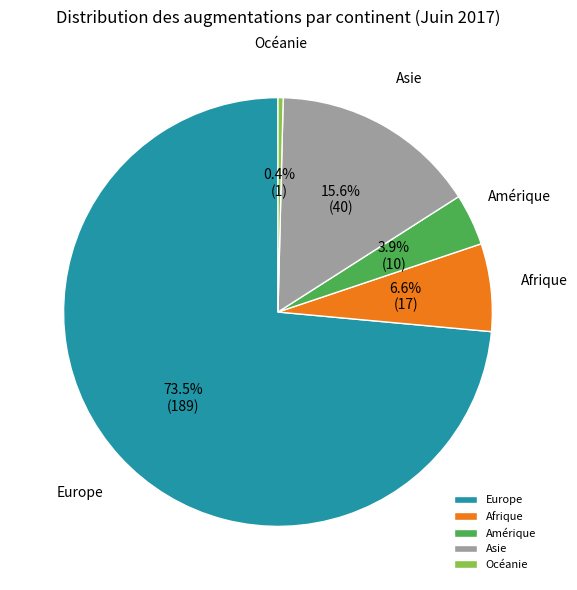

Which category accounts for the majority?

Europe